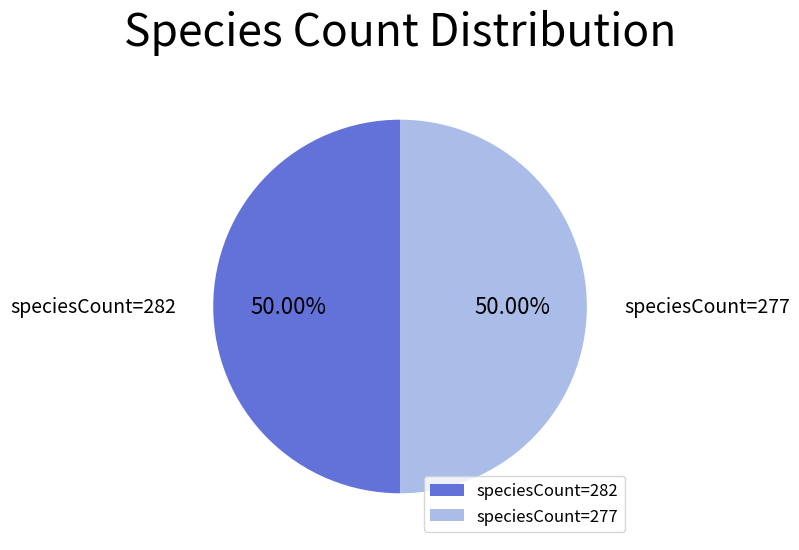

To the nearest percent, what is the difference between the largest and smallest slice percentages?

0%